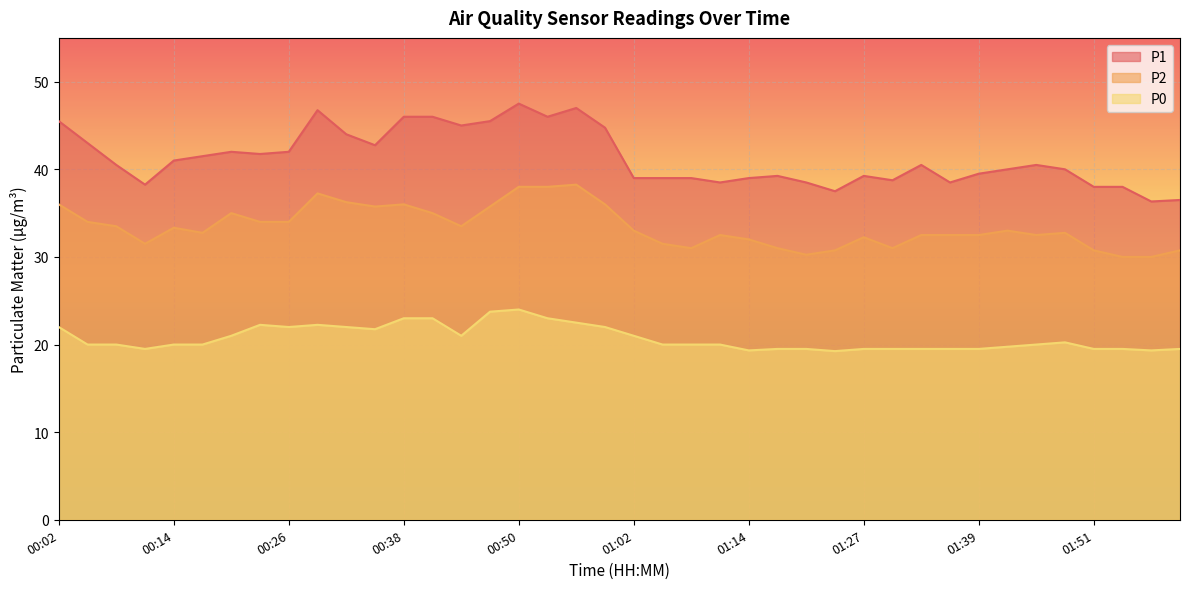

What position from the left is 01:24?

28